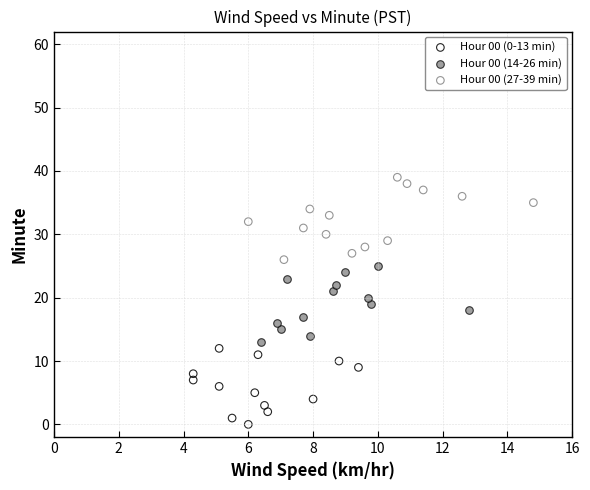

Which series contains the highest Y value?

Hour 00 (27-39 min)